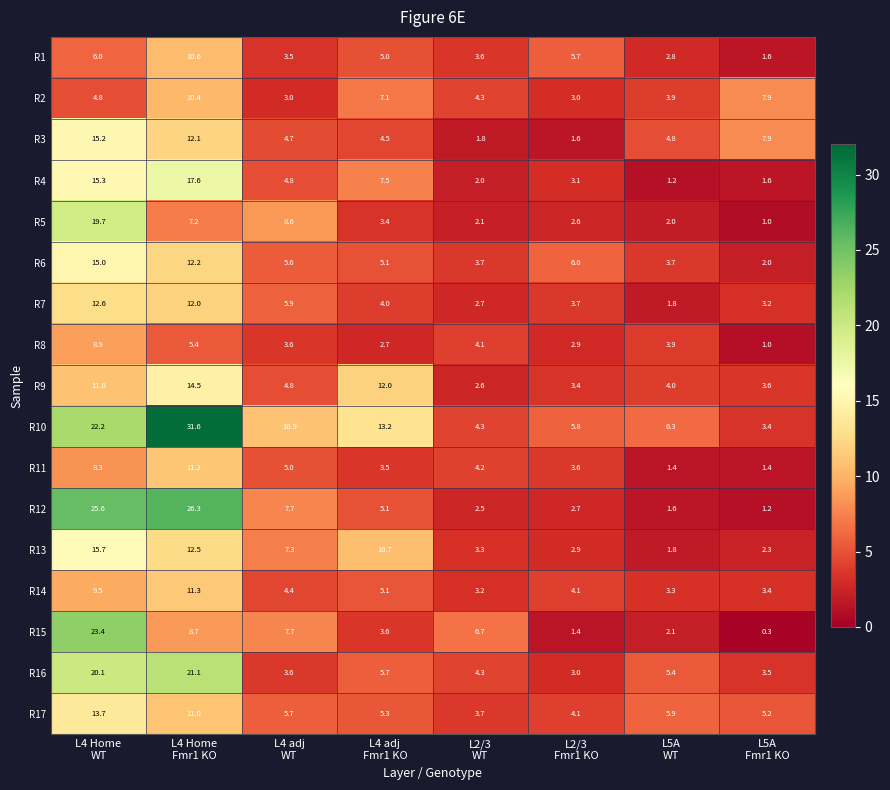

Which series has the largest total across all categories?

R10